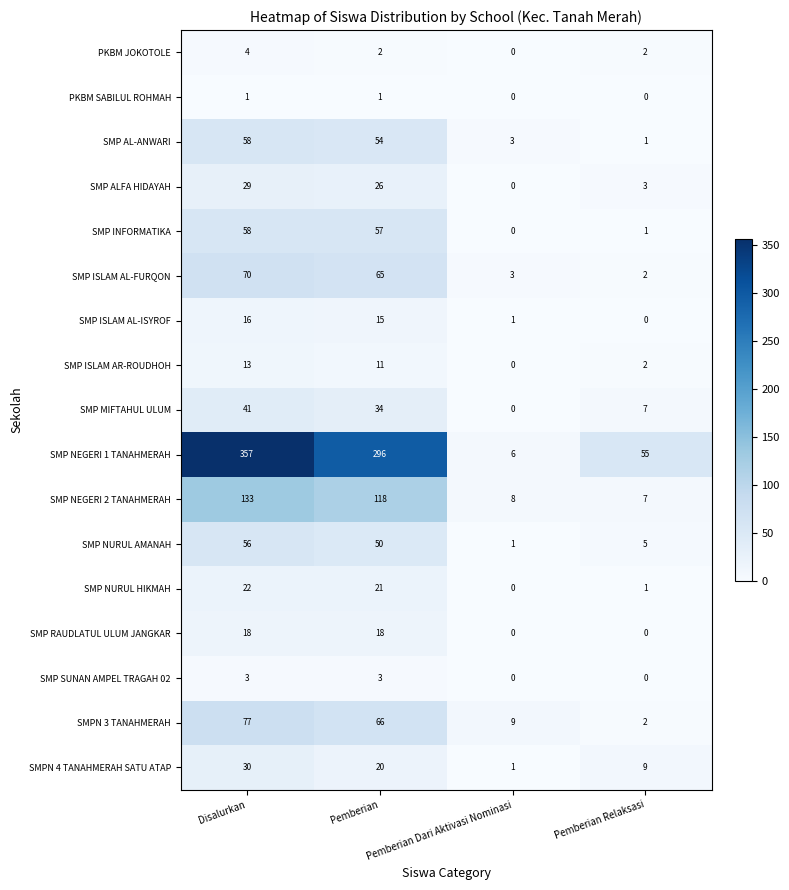

At which category is the sum across all series the highest?

Disalurkan